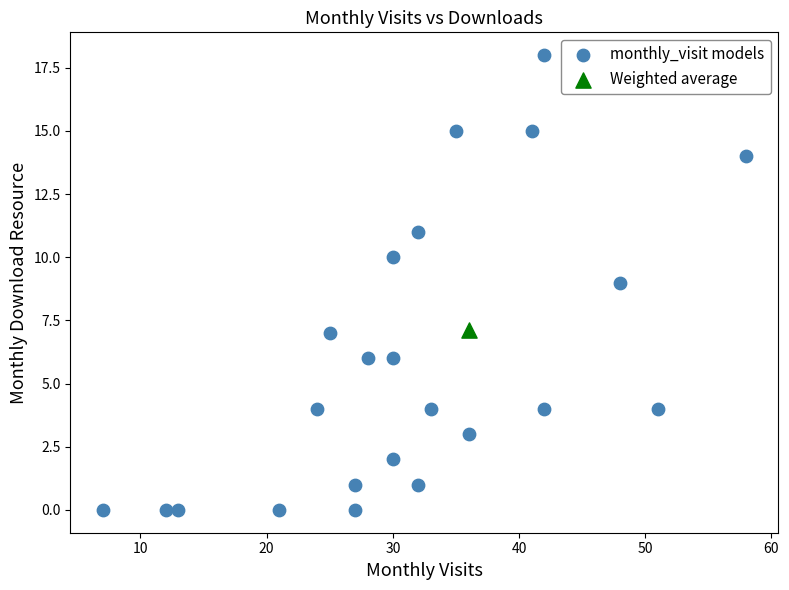

What are all the series names shown in the legend?

monthly_visit models, Weighted average